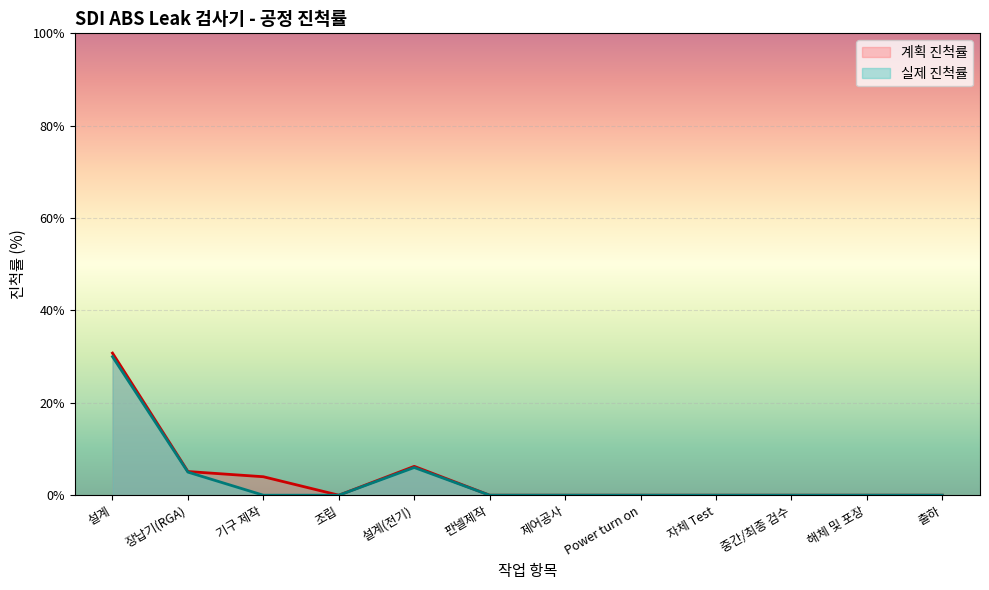

What position from the left is 자체 Test?

9